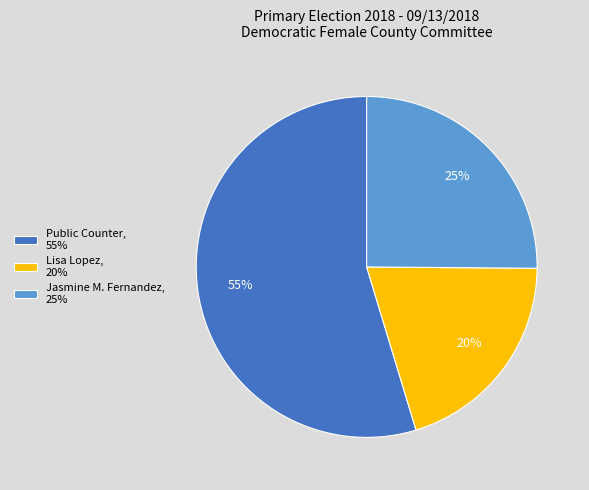

How many slices are in this pie chart?

3